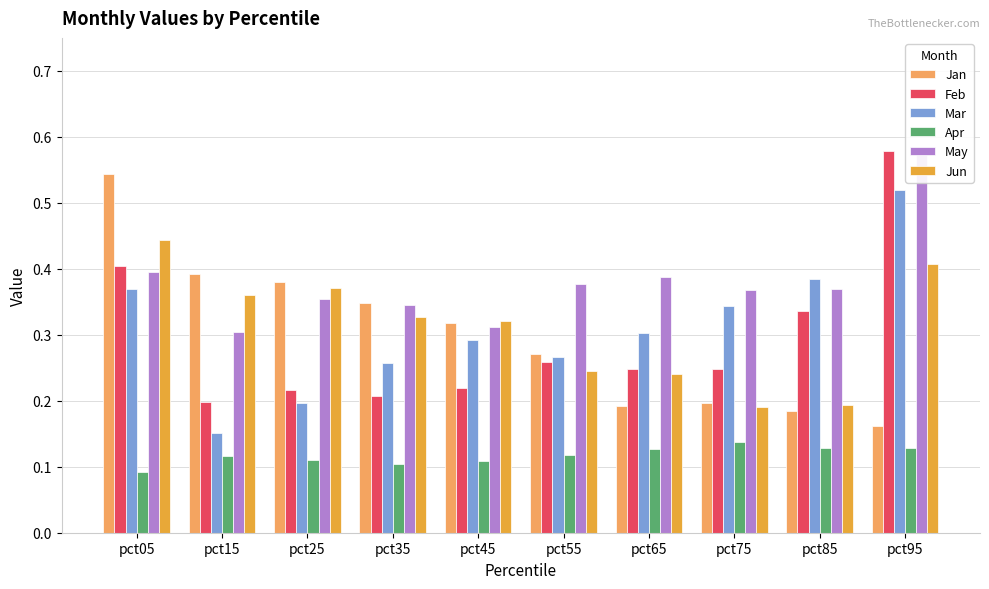

What is the sum of all Feb values?

2.9